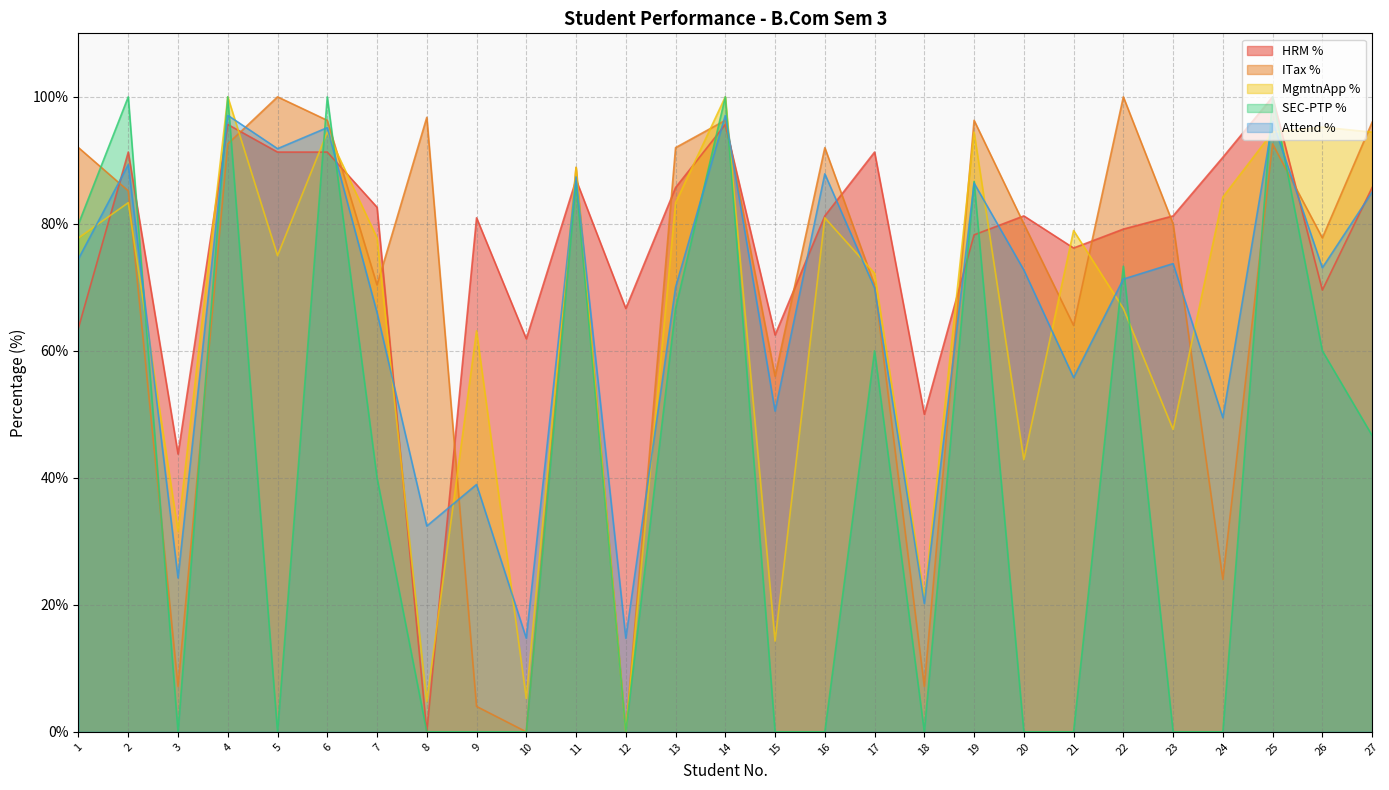

Is the value of SEC-PTP % at 5 greater than the value of ITax % at 7?

No